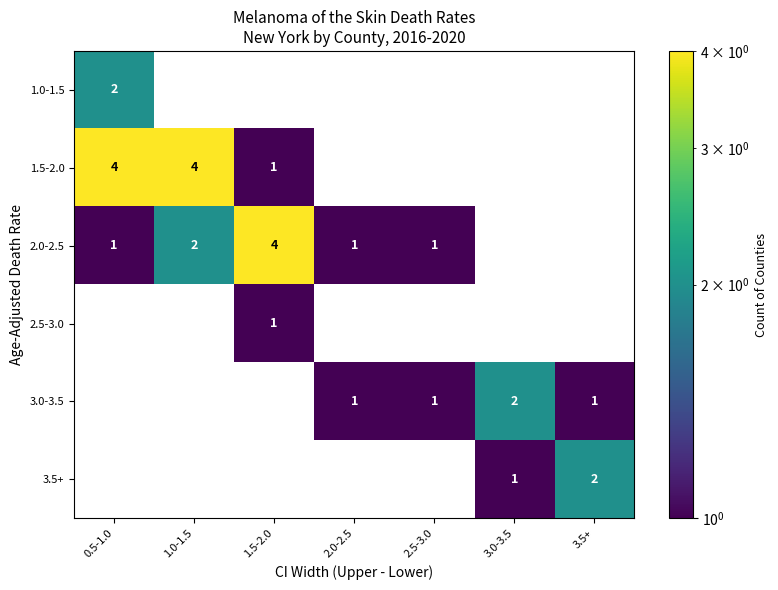

What is the maximum value shown in the chart?

4